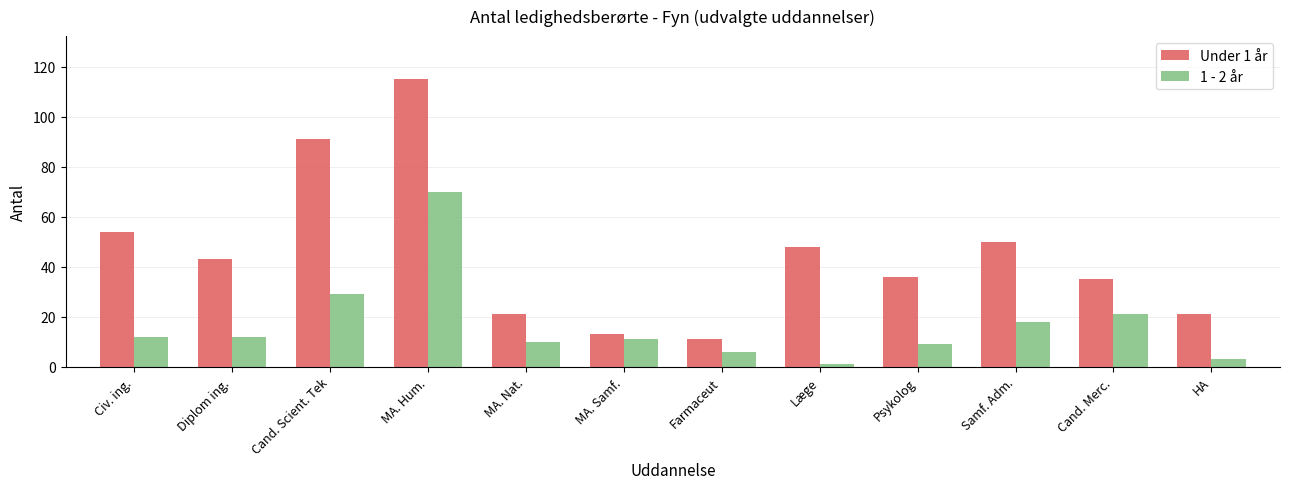

How many data points does each series have?

12